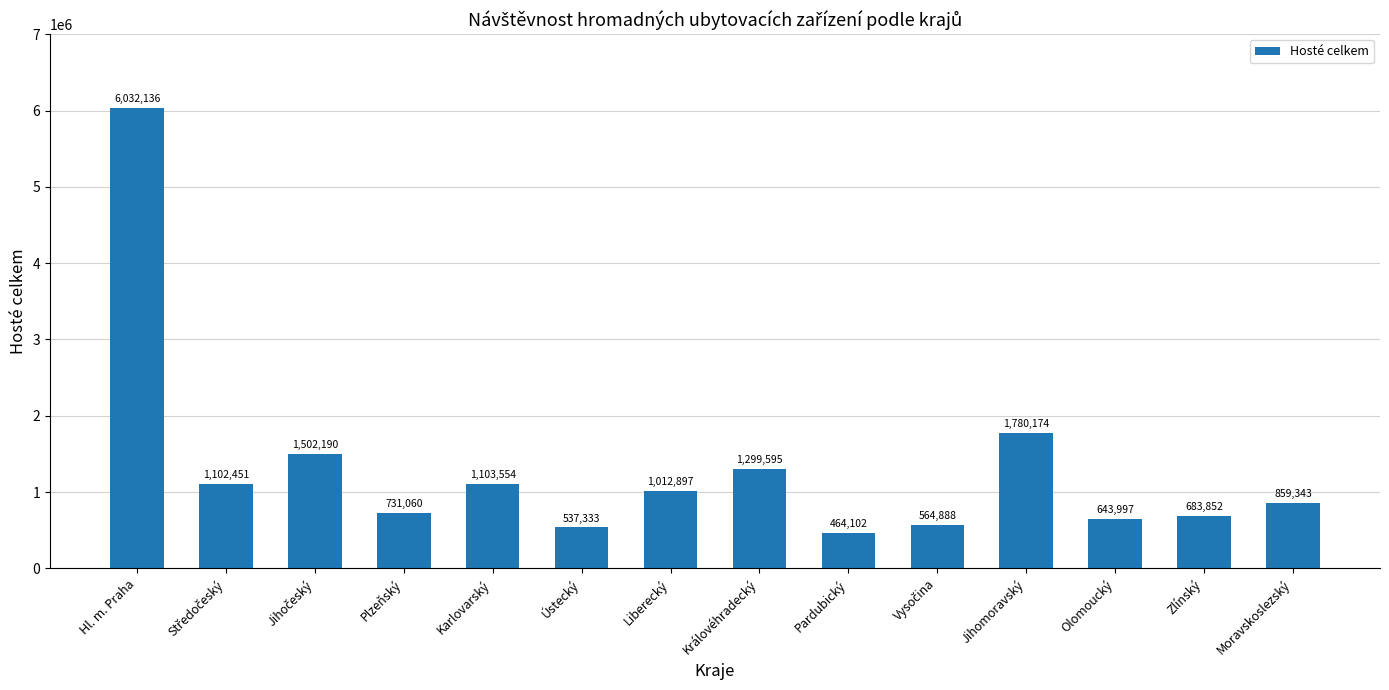

Which category has the highest value across all series?

Hl. m. Praha